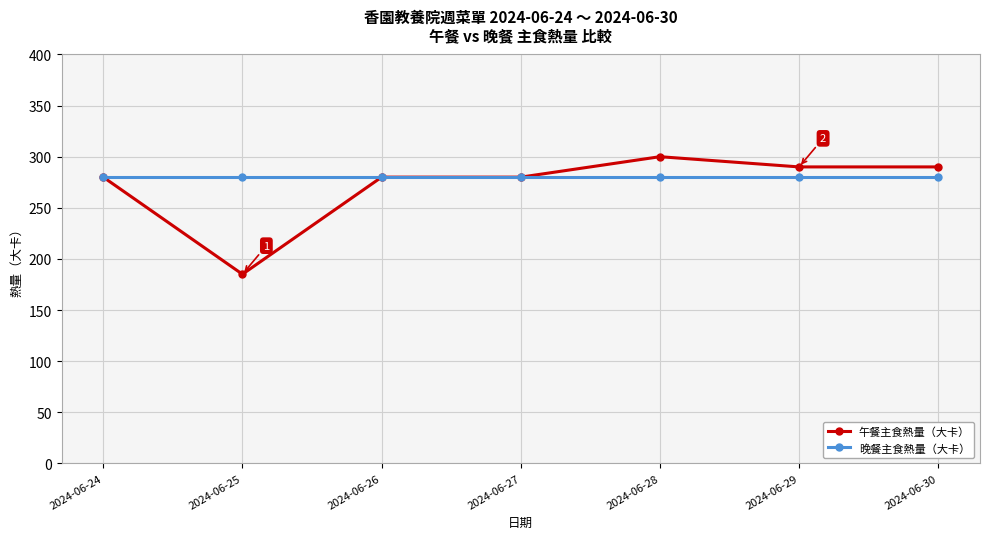

What is the difference between the second highest and second lowest values in the 午餐主食熱量（大卡） series?

10